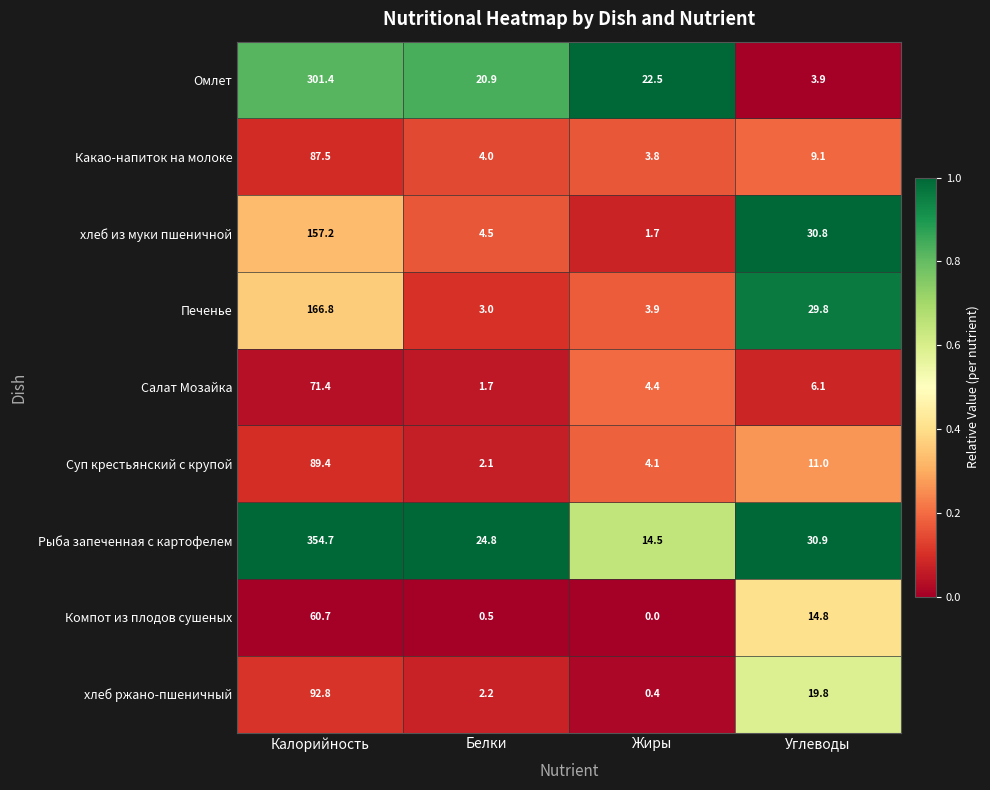

What is the spread (max minus min) of values at Жиры?

22.5